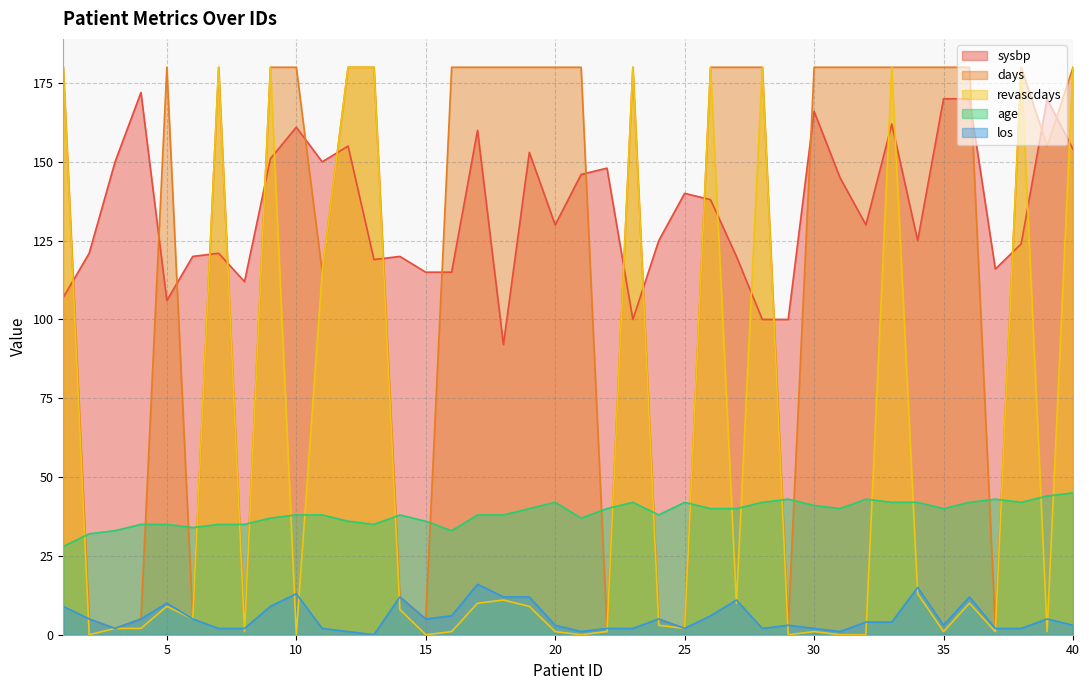

True or false: los and age intersect in this chart.

False